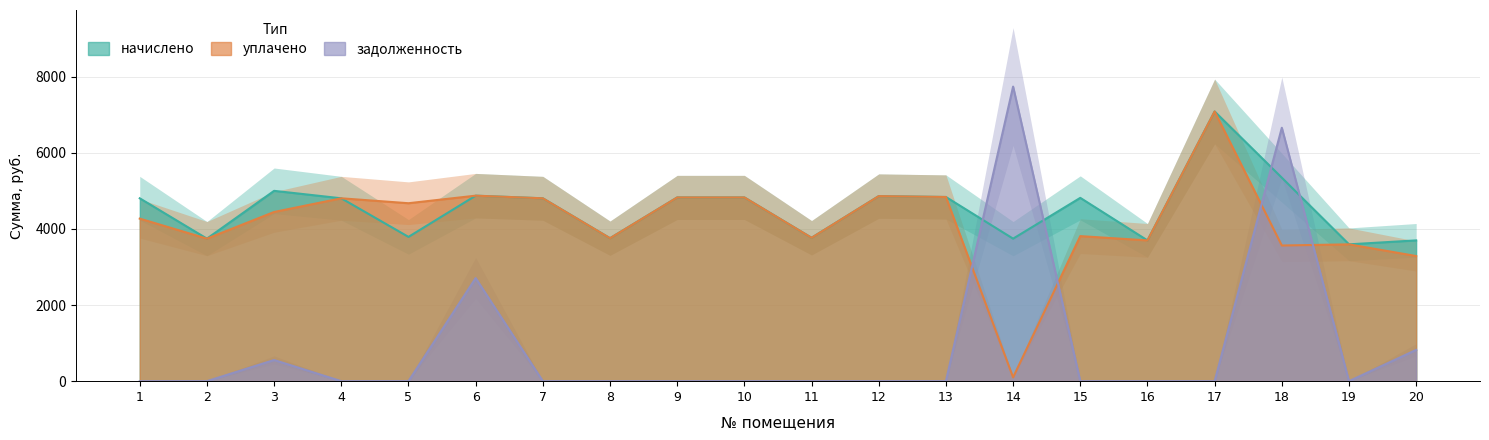

How many values in the начислено series are below 4803?

8